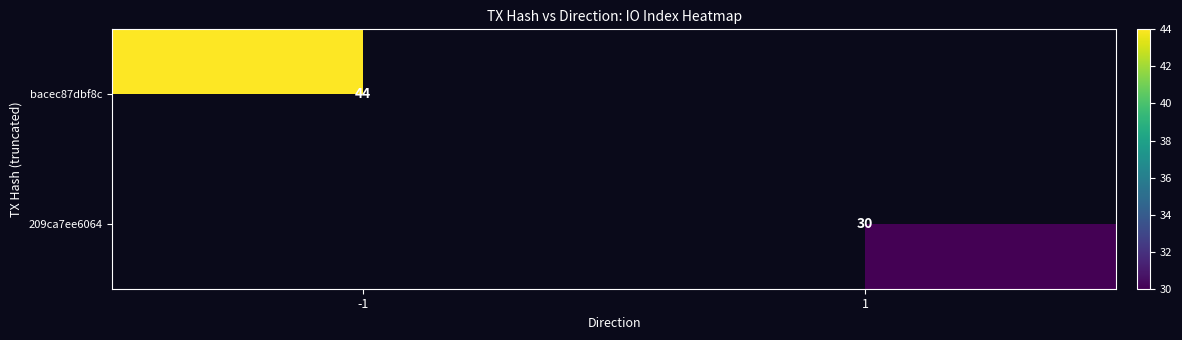

Which has a higher value, 1 or -1?

-1